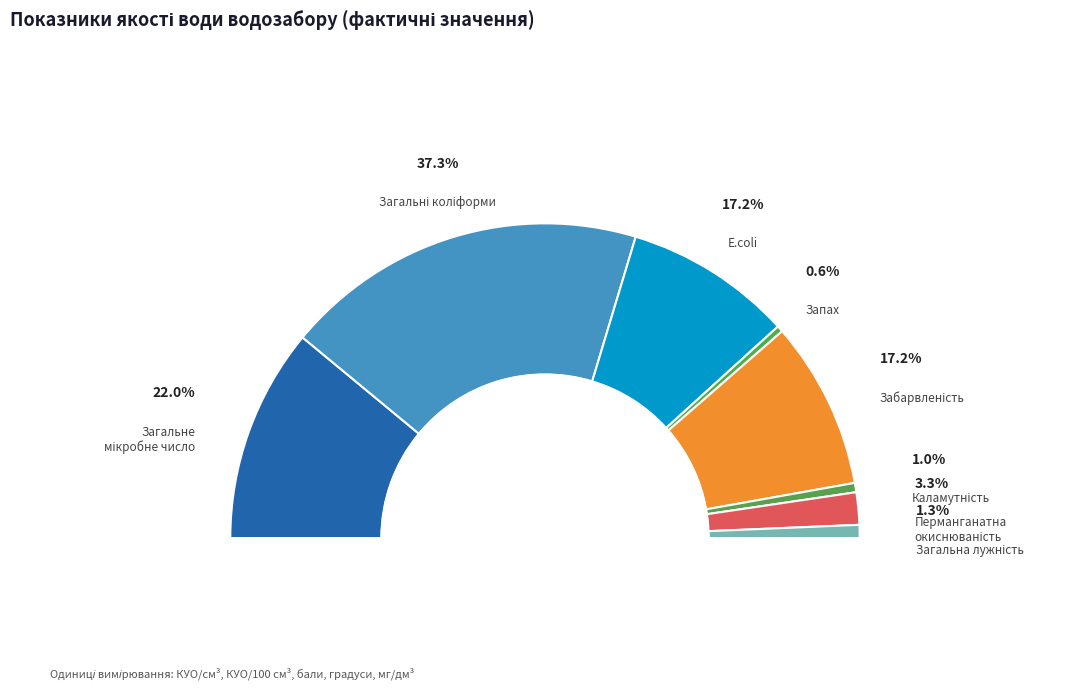

Is it true that Загальне мікробне число is 28% of the pie?

False